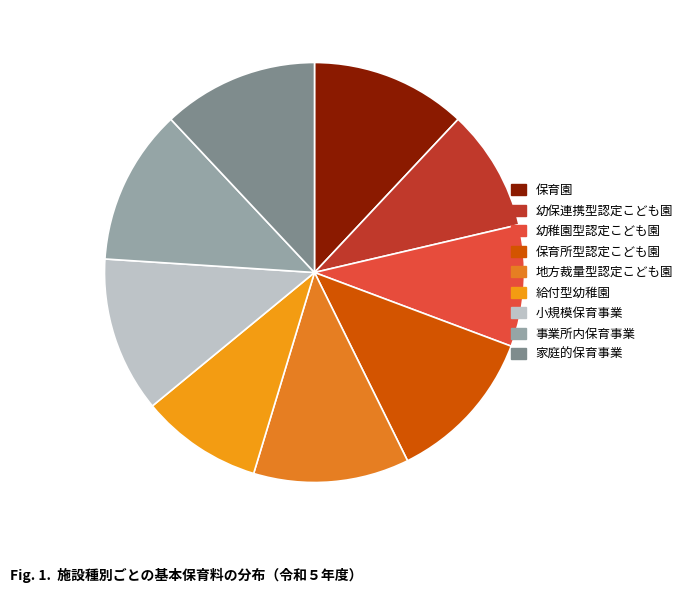

Rank the categories by value from highest to lowest.

保育園, 保育所型認定こども園, 地方裁量型認定こども園, 小規模保育事業, 事業所内保育事業, 家庭的保育事業, 幼保連携型認定こども園, 幼稚園型認定こども園, 給付型幼稚園